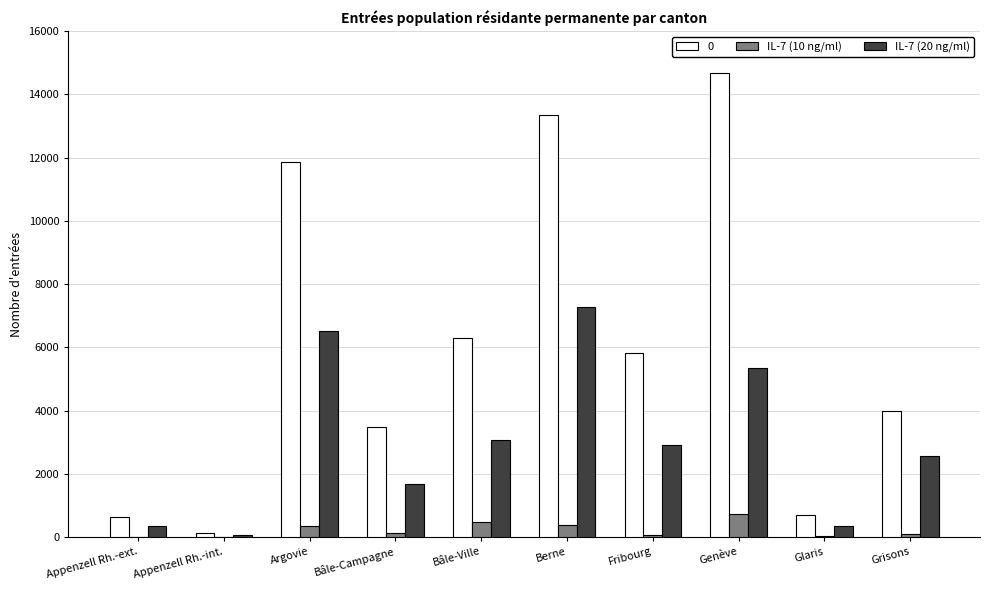

Which label corresponds to the largest value in the chart?

Genève